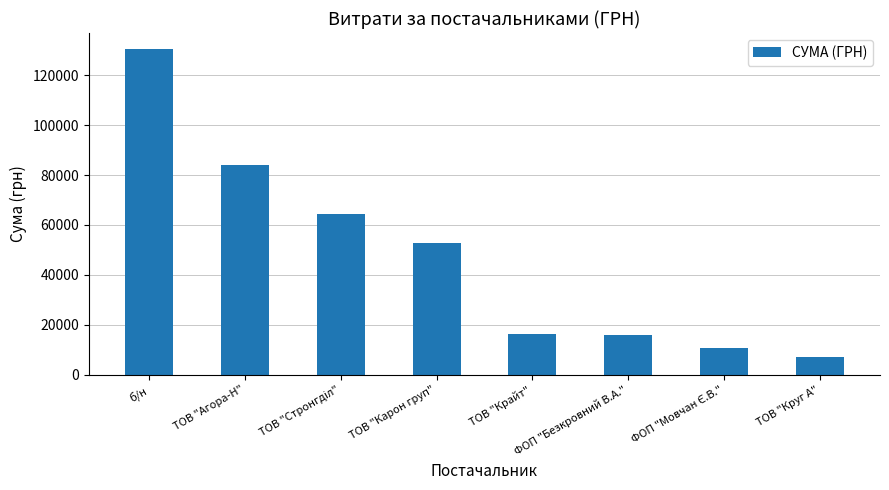

What is the change in value from б/н to ТОВ "Агора-Н"?

-46521.7